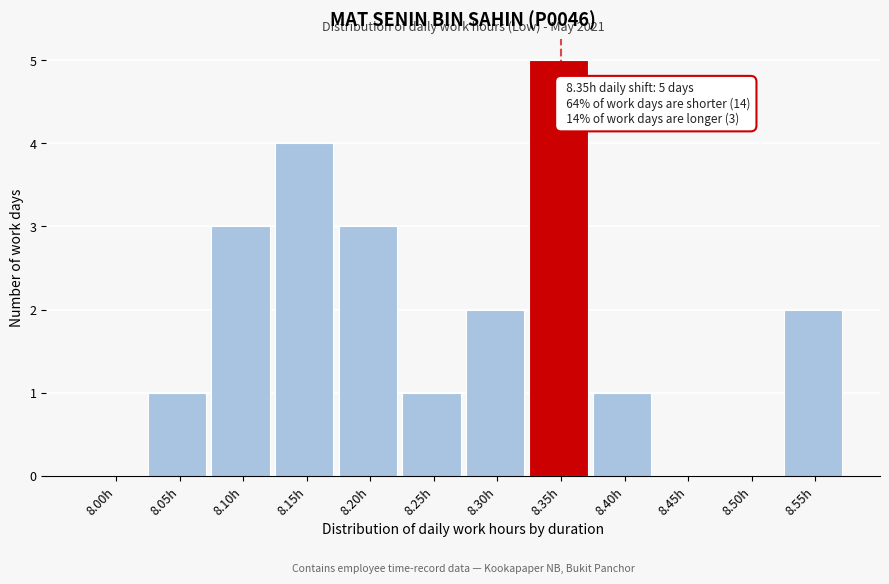

Reading right to left, transcribe all the data shown in this chart.

8.55h=2	8.50h=0	8.45h=0	8.40h=1	8.35h=5	8.30h=2	8.25h=1	8.20h=3	8.15h=4	8.10h=3	8.05h=1	8.00h=0